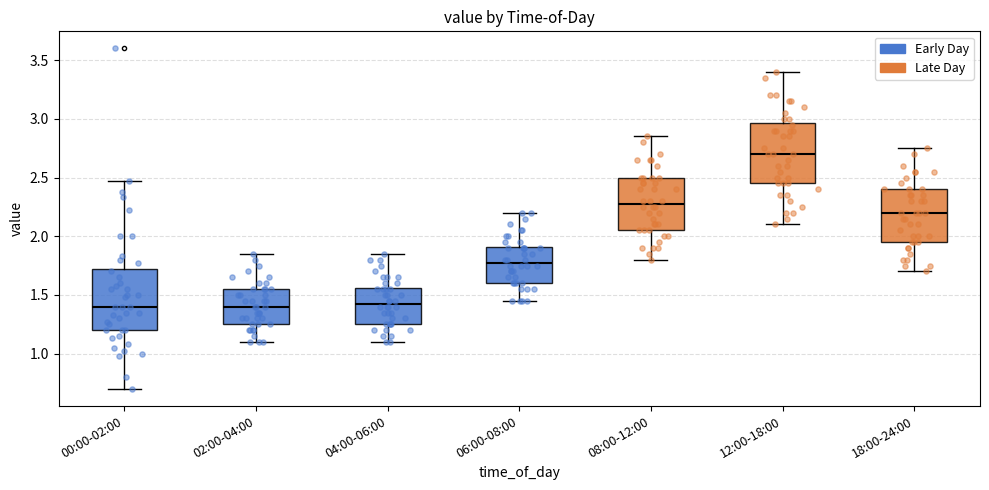

Reading left to right, transcribe this box plot: for each box, give where its median line is, the range the box spans, and where its two whiskers end, as read against the y-axis. The values are not printed on the chart, so give them approximately, as read against the axis.

00:00-02:00: median 1.40, box 1.20 to 1.70, whiskers 0.70 to 2.45
02:00-04:00: median 1.40, box 1.25 to 1.55, whiskers 1.10 to 1.85
04:00-06:00: median 1.45, box 1.25 to 1.55, whiskers 1.10 to 1.85
06:00-08:00: median 1.80, box 1.60 to 1.90, whiskers 1.45 to 2.20
08:00-12:00: median 2.30, box 2.05 to 2.50, whiskers 1.80 to 2.85
12:00-18:00: median 2.70, box 2.45 to 2.95, whiskers 2.10 to 3.40
18:00-24:00: median 2.20, box 1.95 to 2.40, whiskers 1.70 to 2.75